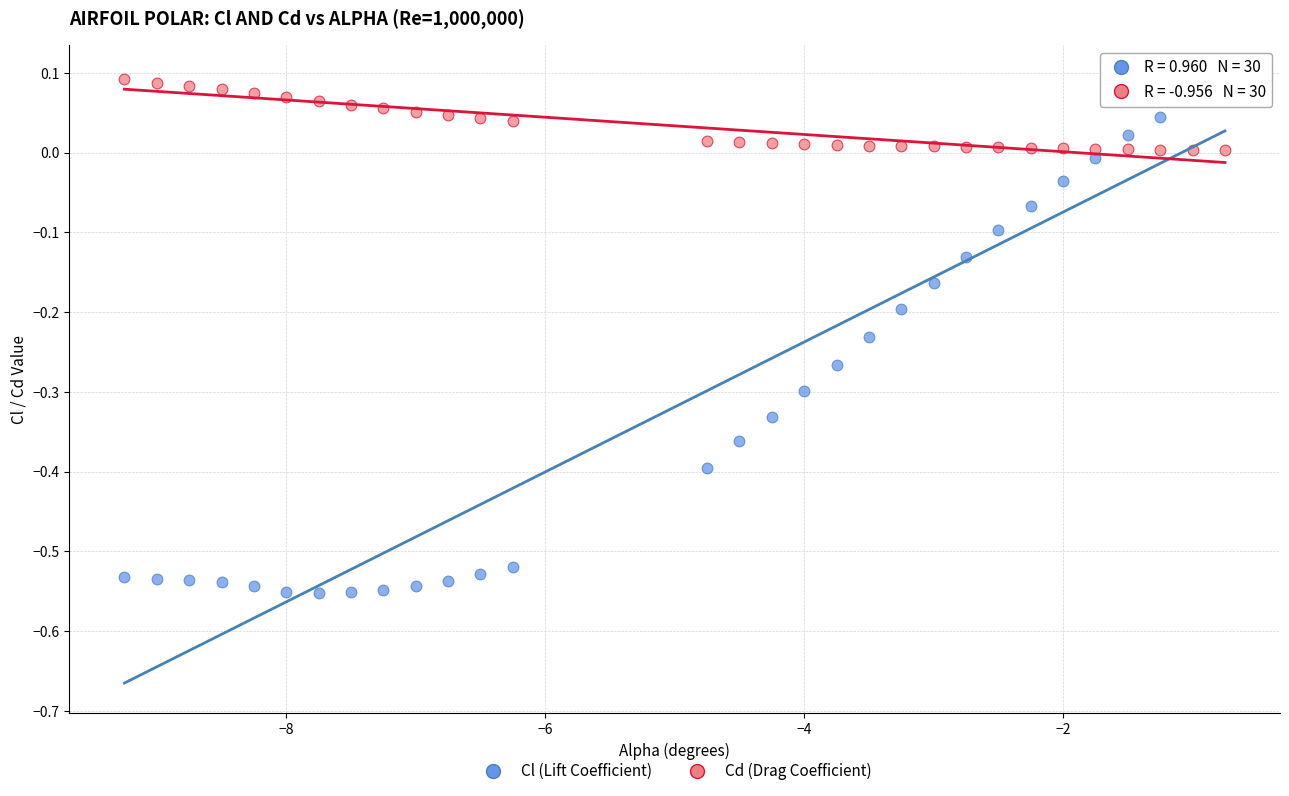

What are all the series names shown in the legend?

Cl (Lift Coefficient), Cd (Drag Coefficient)